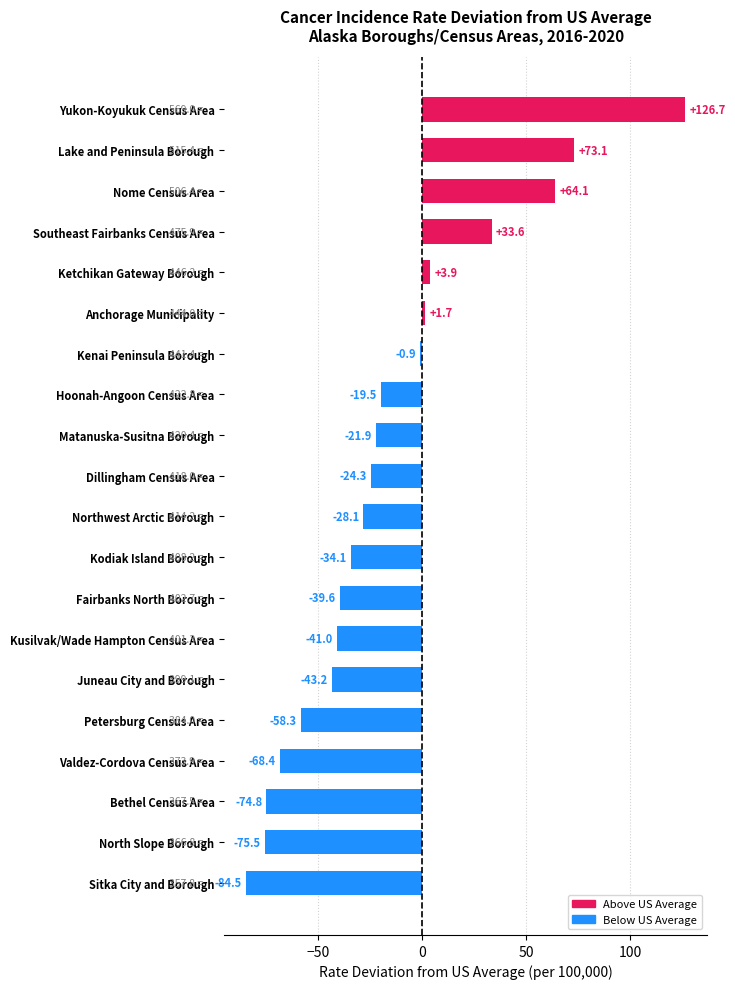

List the labels in order of value, smallest first.

Sitka City and Borough, North Slope Borough, Bethel Census Area, Valdez-Cordova Census Area, Petersburg Census Area, Juneau City and Borough, Kusilvak/Wade Hampton Census Area, Fairbanks North Borough, Kodiak Island Borough, Northwest Arctic Borough, Dillingham Census Area, Matanuska-Susitna Borough, Hoonah-Angoon Census Area, Kenai Peninsula Borough, Anchorage Municipality, Ketchikan Gateway Borough, Southeast Fairbanks Census Area, Nome Census Area, Lake and Peninsula Borough, Yukon-Koyukuk Census Area